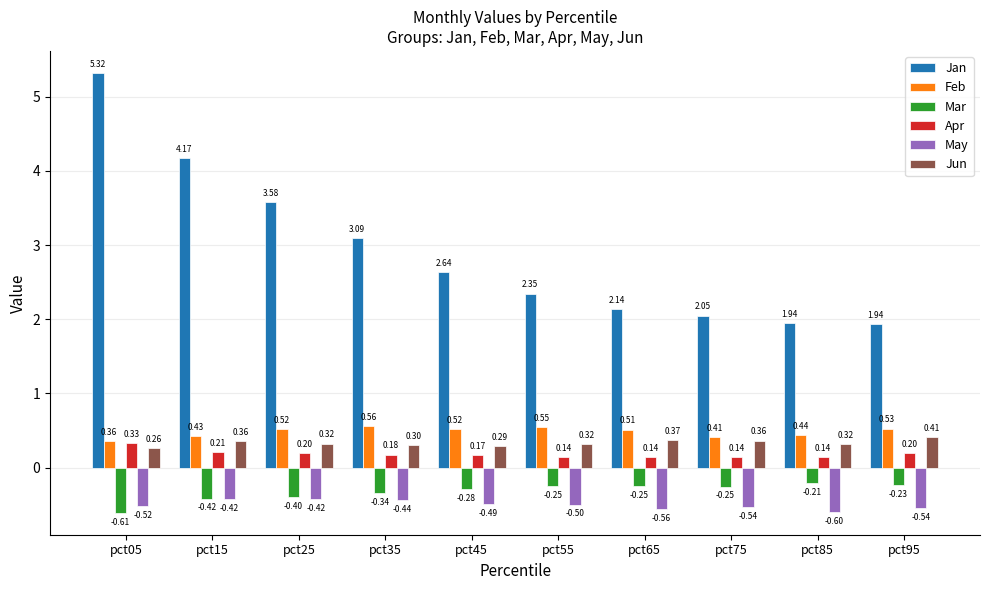

What is the value of the May bar at the 9th from the left?

-0.6